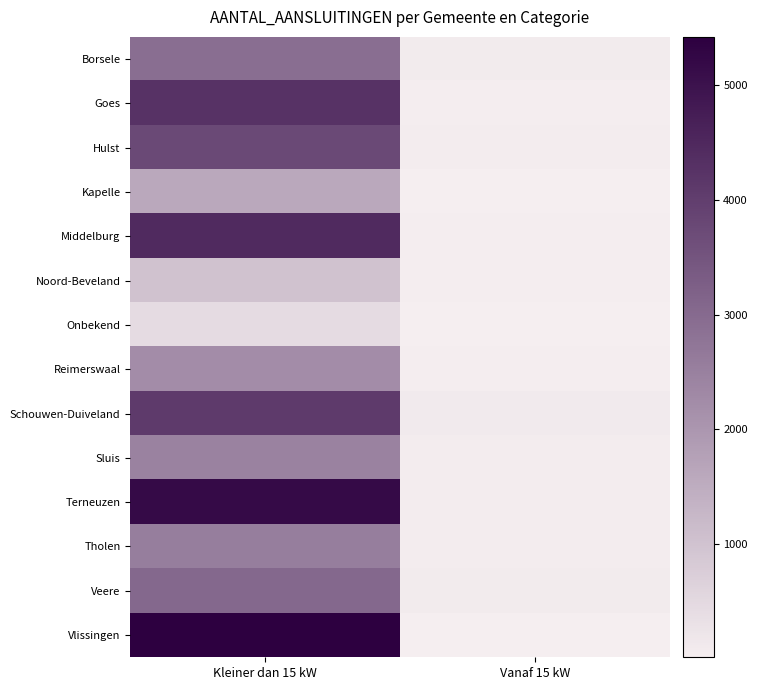

Rank the series by their maximum value, from lowest to highest.

Onbekend, Noord-Beveland, Kapelle, Reimerswaal, Sluis, Tholen, Borsele, Veere, Hulst, Schouwen-Duiveland, Goes, Middelburg, Terneuzen, Vlissingen